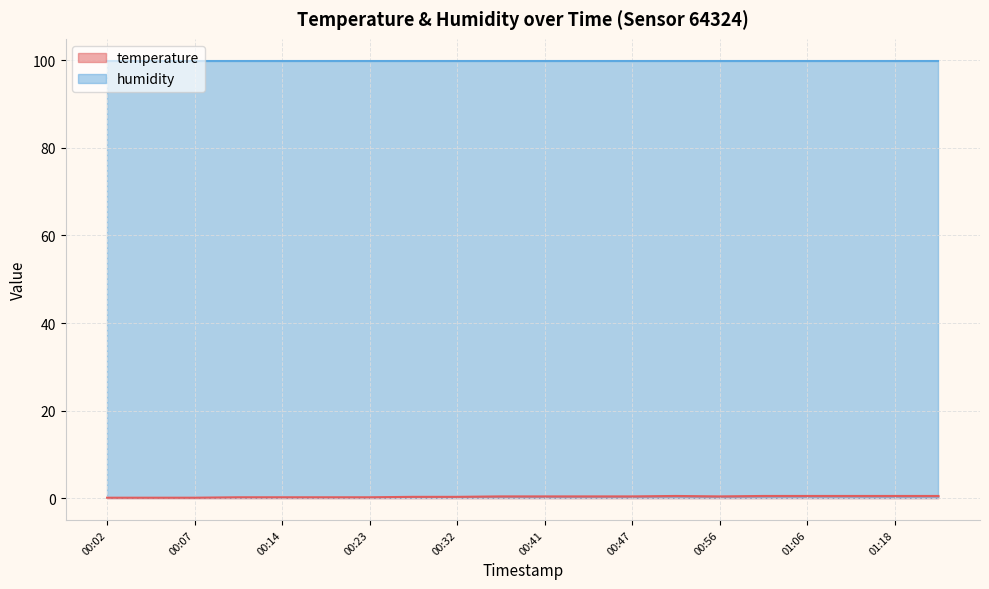

What is the label of the 3rd point from the left?

00:07